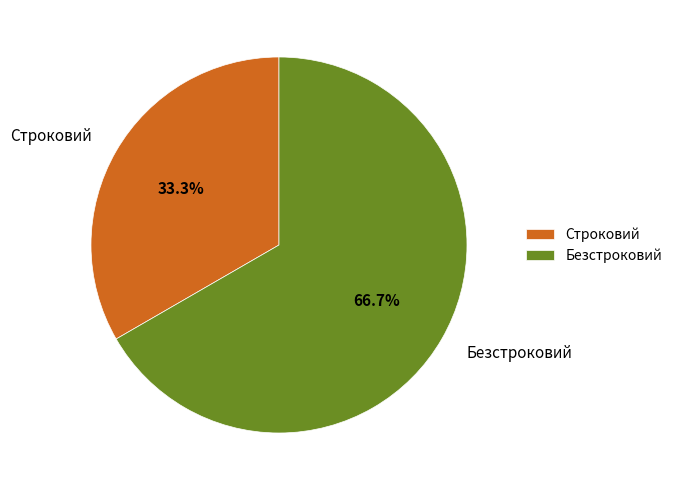

How many segments does this pie chart have?

2